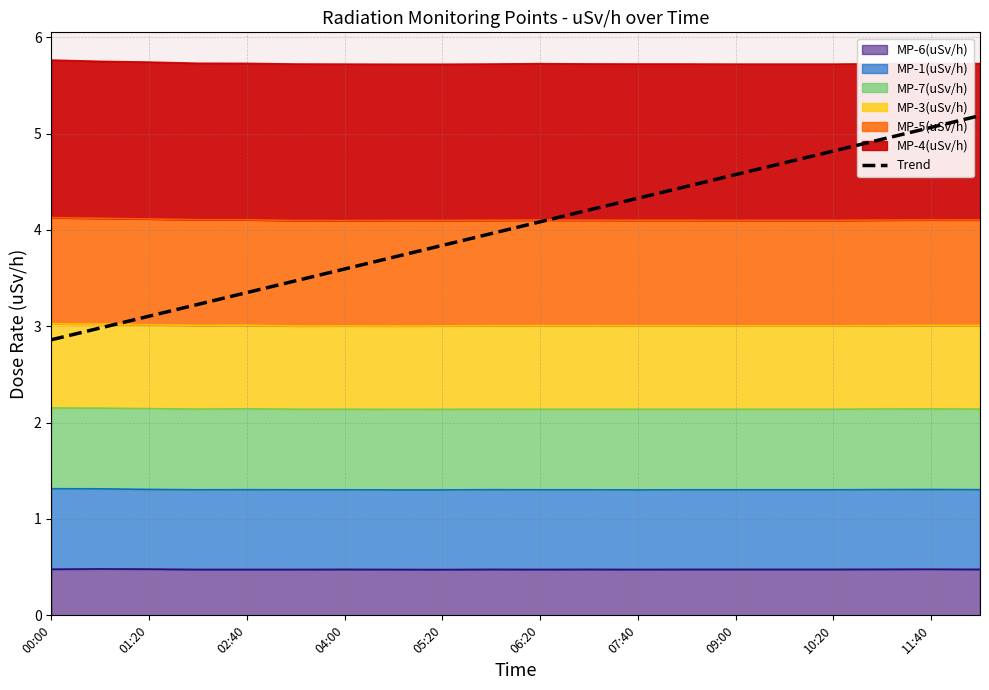

How many lines are shown in the chart?

1